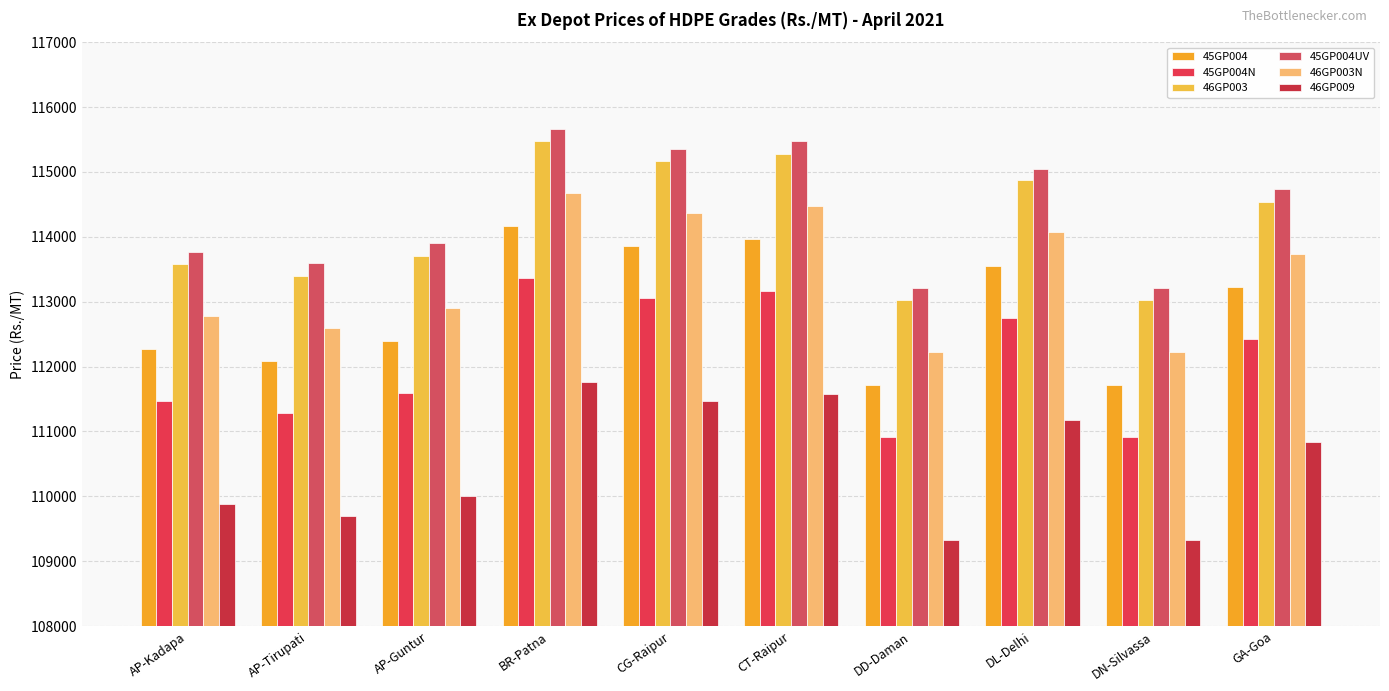

Reading left to right, what are all the values shown in this chart?

45GP004: 112270	112090	112400	114160	113860	113970	111710	113550	111710	113230
45GP004N: 111470	111290	111600	113360	113060	113170	110910	112750	110910	112430
46GP003: 113580	113400	113710	115470	115170	115280	113020	114870	113020	114540
45GP004UV: 113770	113590	113900	115660	115360	115470	113210	115050	113210	114730
46GP003N: 112780	112600	112910	114670	114370	114480	112220	114070	112220	113740
46GP009: 109880	109700	110010	111770	111470	111580	109320	111170	109320	110840